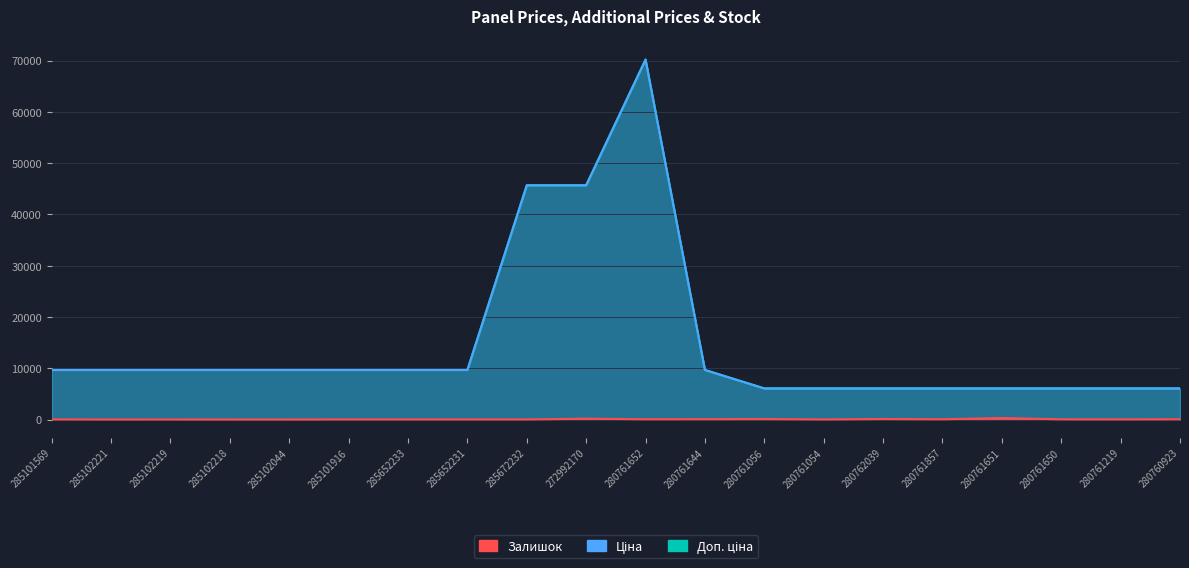

How many lines are shown in the chart?

3